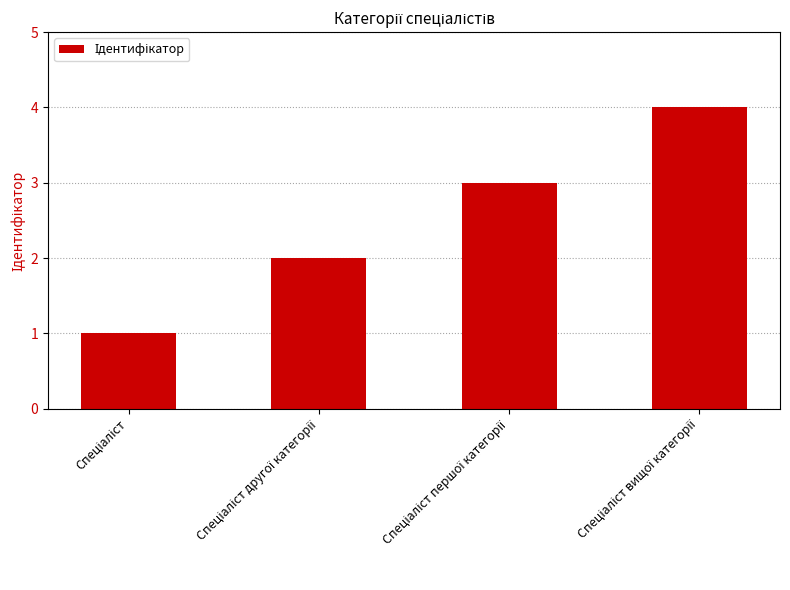

What is the maximum value shown in the chart?

4